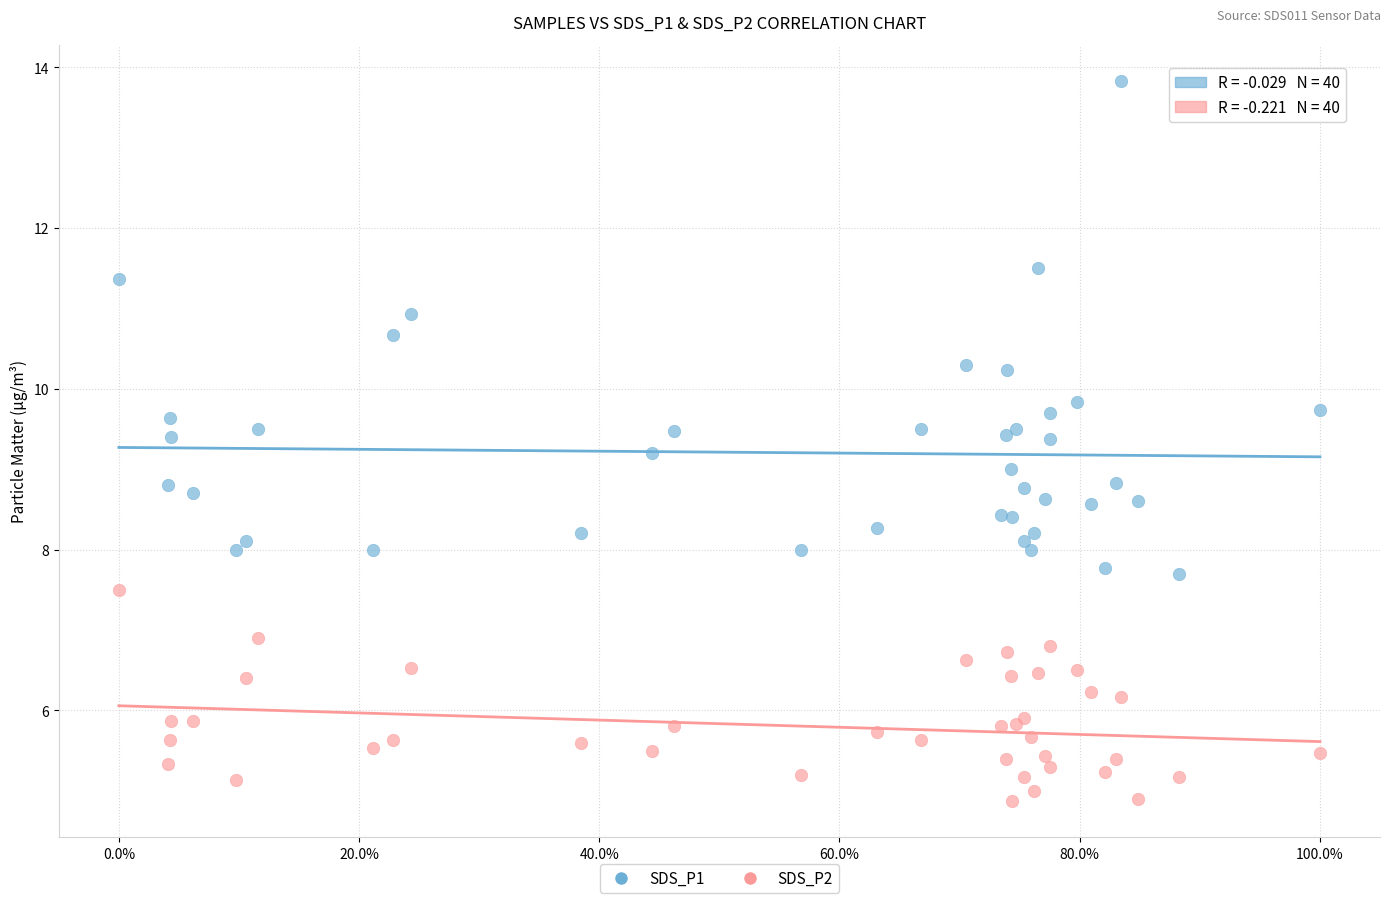

What is the X range (max minus min) for the scatter plot?

100.0